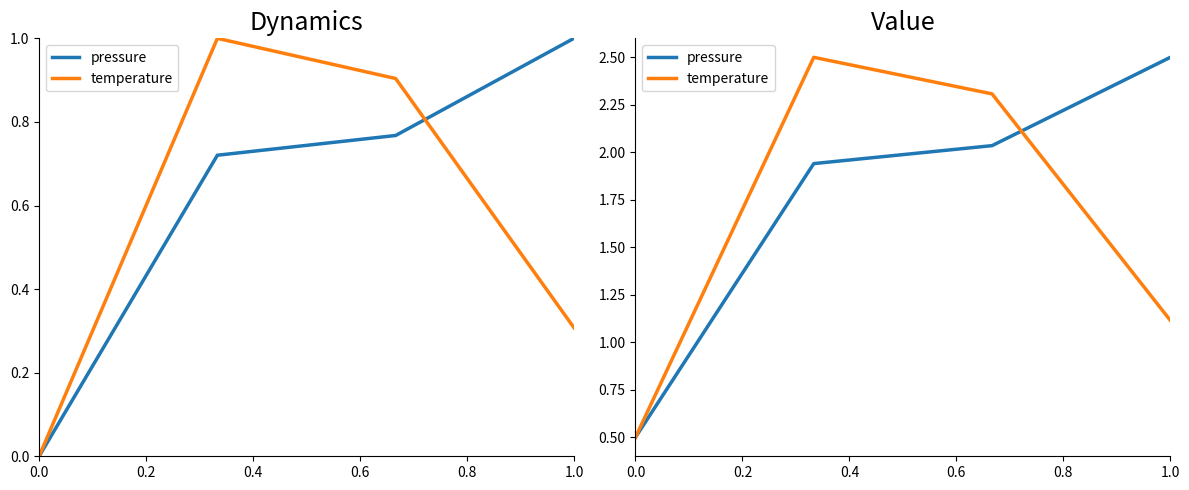

What are all the series names shown in the legend?

pressure, temperature